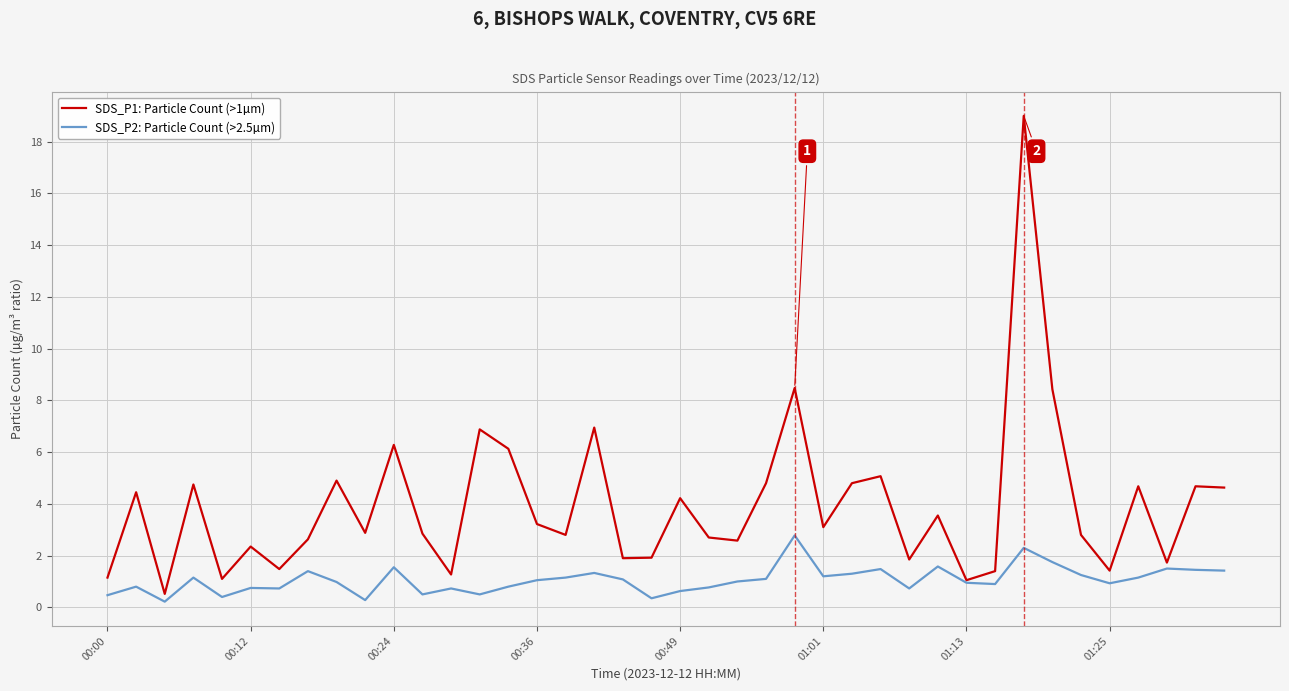

Rank the series by their maximum value, from lowest to highest.

SDS_P2: Particle Count (>2.5µm), SDS_P1: Particle Count (>1µm)